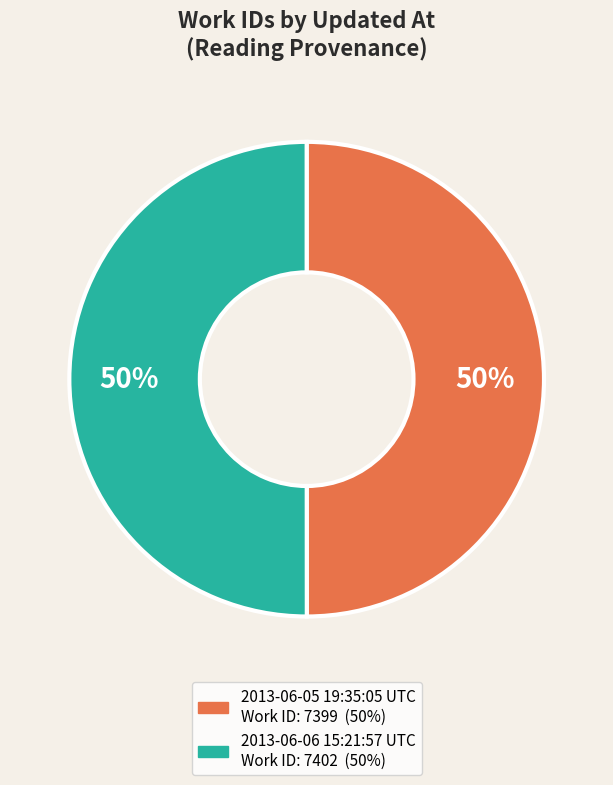

Is it true that 2013-06-06 15:21:57 UTC is 50% of the pie?

True